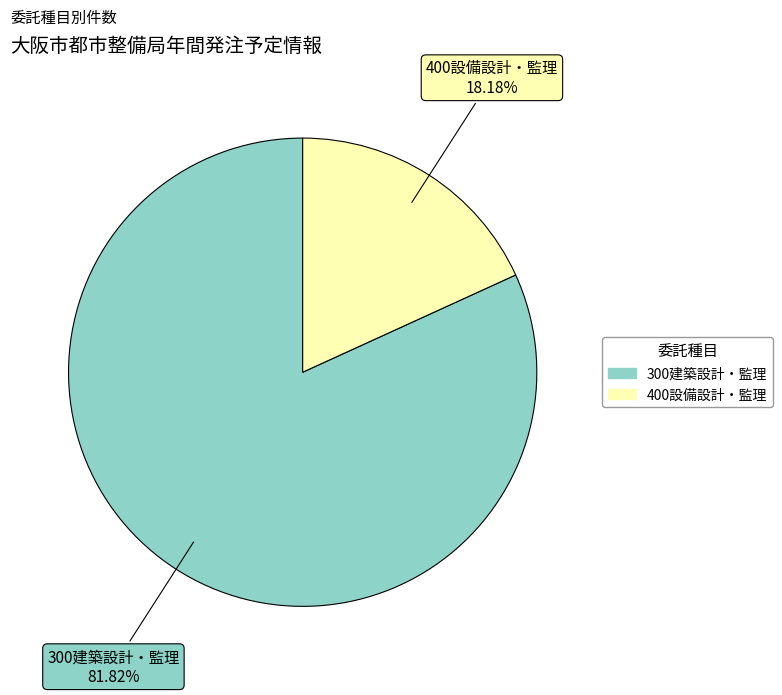

What percentage is the 400設備設計・監理 slice, to the nearest percent?

18%